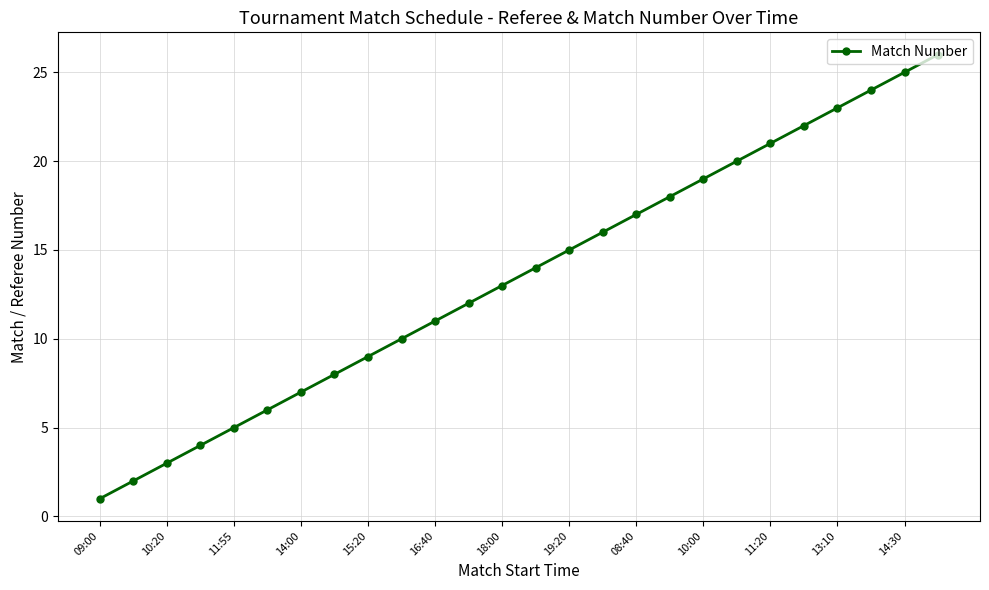

True or false: the data has more than 2 interior local peaks.

False